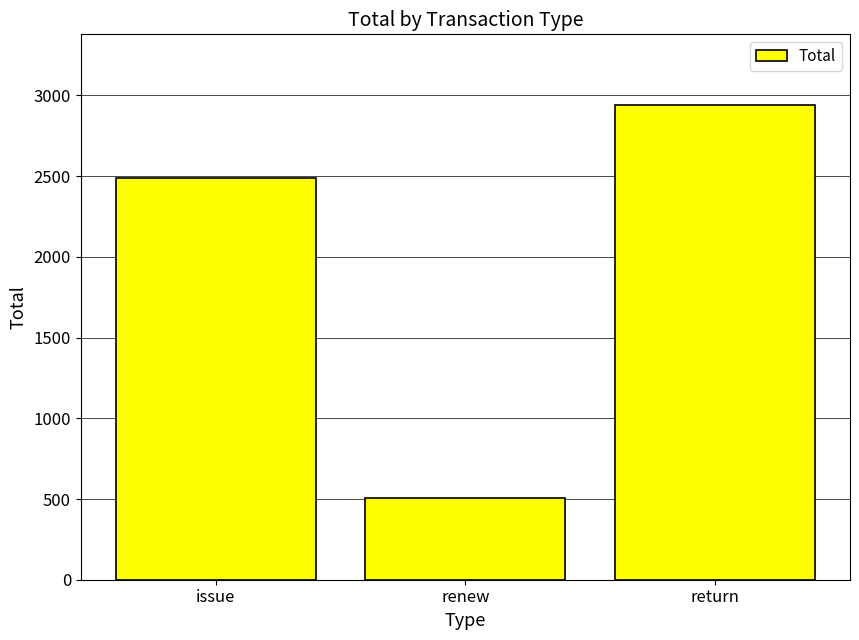

Does the chart contain any negative values?

No